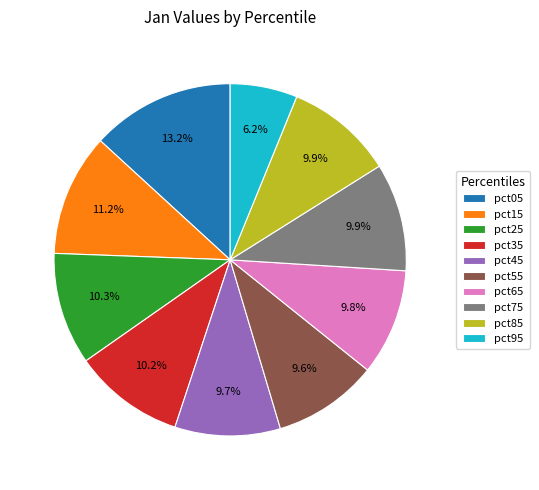

Is the sum of pct25 and pct55 greater than half?

No